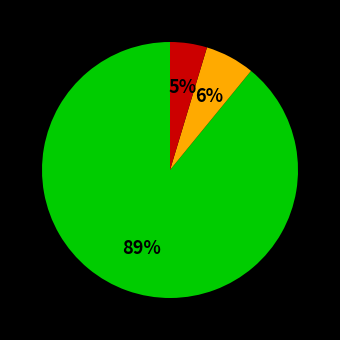

Does any single category account for the majority?

Yes